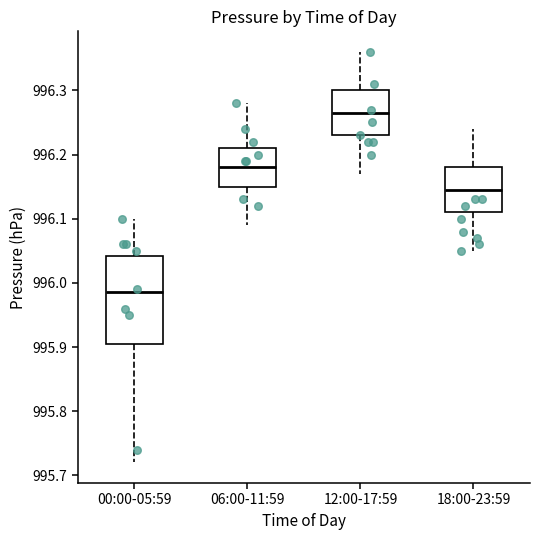

Which box is the tallest, from its lower edge to its upper edge?

00:00-05:59